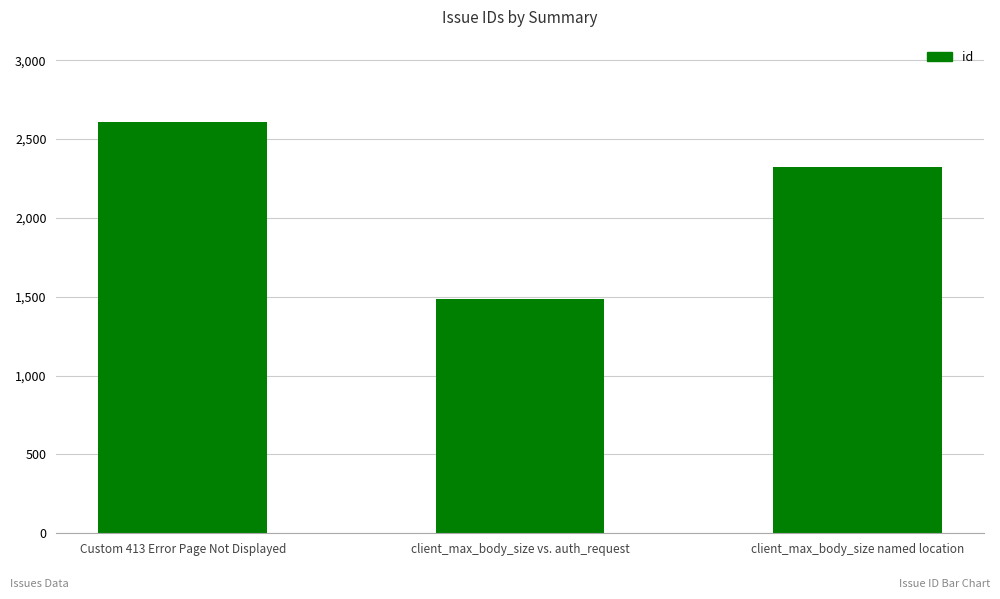

Which label corresponds to the largest value in the chart?

Custom 413 Error Page Not Displayed